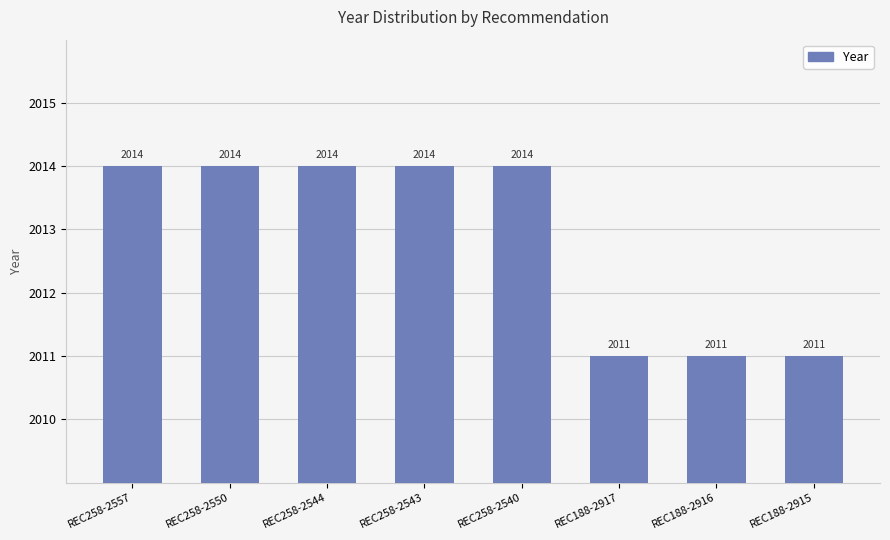

Reading right to left, transcribe all the data shown in this chart.

2011	2011	2011	2014	2014	2014	2014	2014